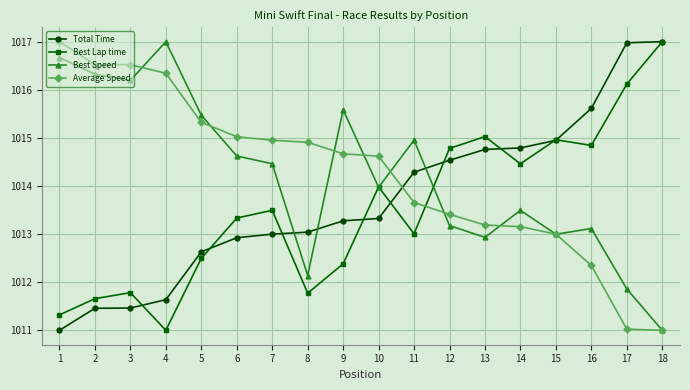

True or false: Best Lap time and Average Speed cross at least once.

True